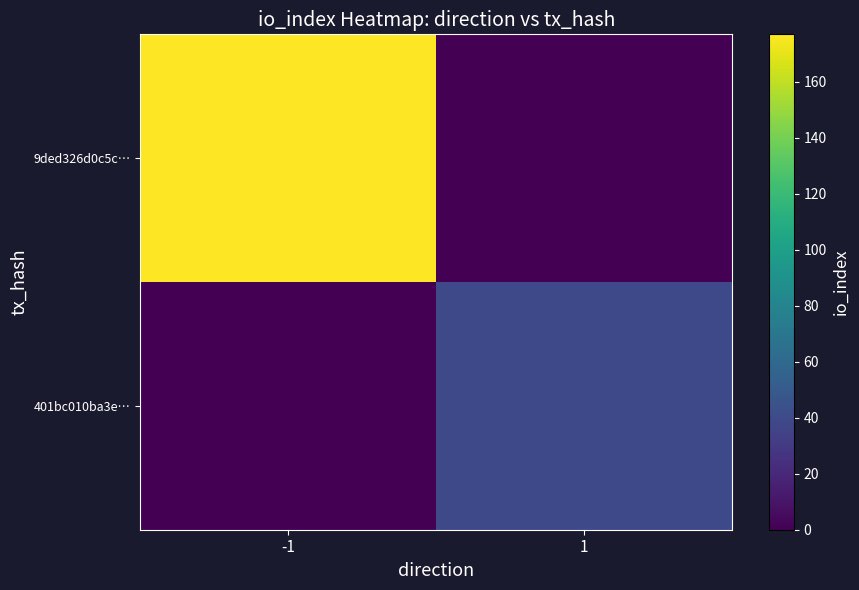

Reading left to right, list all the values displayed in this chart.

9ded326d0c5c…: -1=177	1=0
401bc010ba3e…: -1=0	1=39